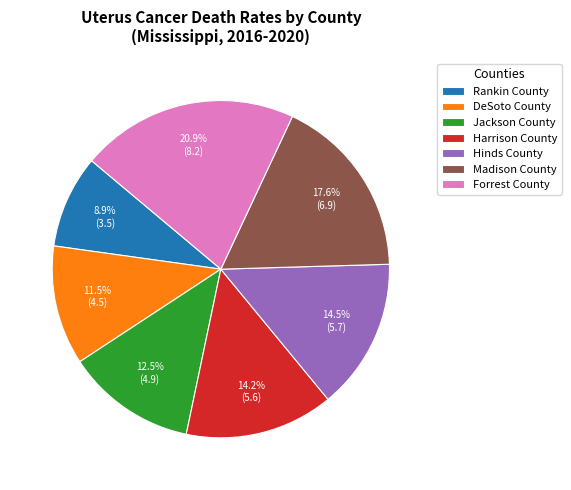

Does Jackson County account for over 50% of the chart?

No